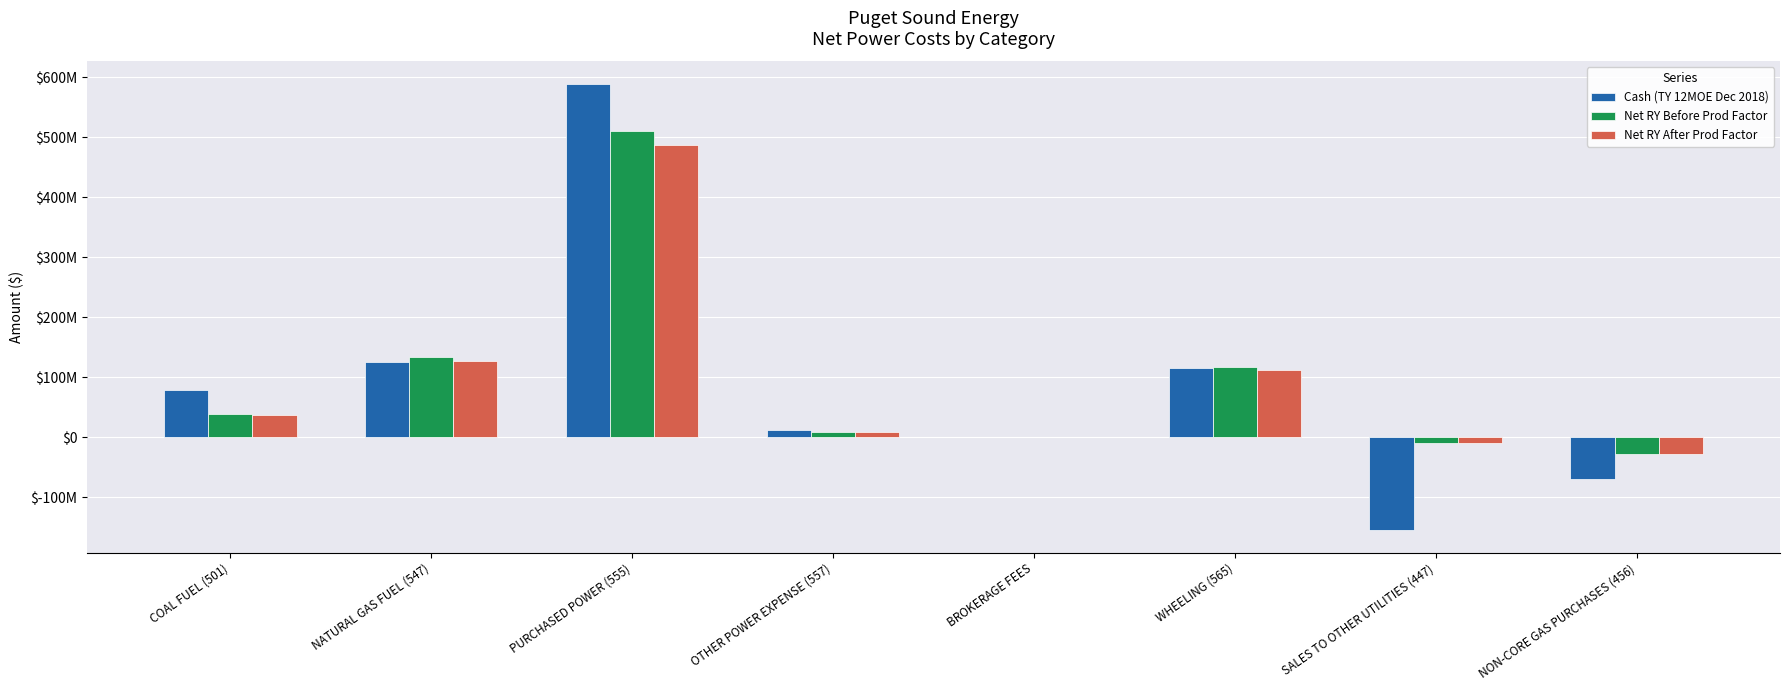

What is the sum of all Net RY Before Prod Factor values?

768882317.6